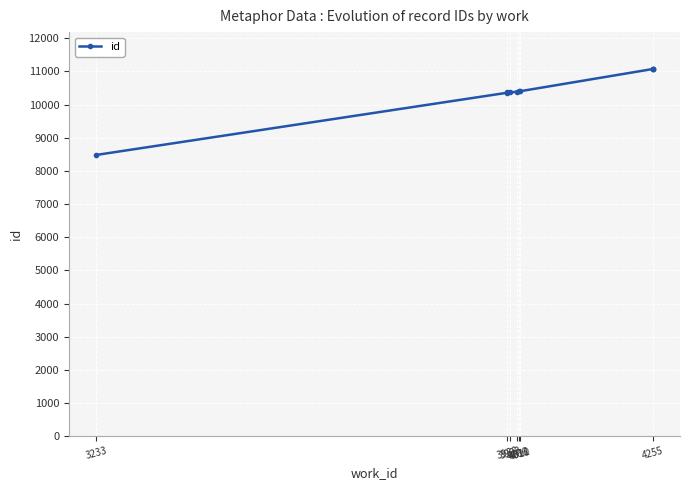

What is the value of the 10th point from the left?

11078